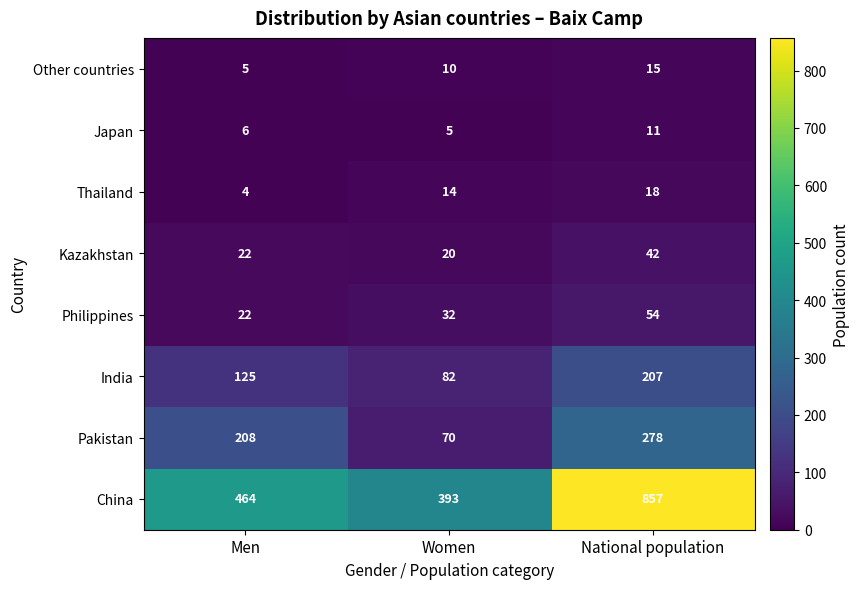

List the series in order of their peak value, lowest first.

Japan, Other countries, Thailand, Kazakhstan, Philippines, India, Pakistan, China